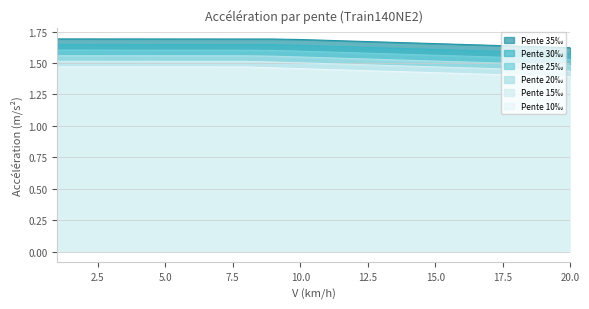

Reading left to right, list all the values displayed in this chart.

Pente 35‰: 1=1.7	2=1.7	3=1.7	4=1.7	5=1.7	6=1.7	7=1.7	8=1.7	9=1.7	10=1.7	11=1.7	12=1.7	13=1.7	14=1.7	15=1.7	16=1.6	17=1.6	18=1.6	19=1.6	20=1.6
Pente 30‰: 1=1.6	2=1.6	3=1.6	4=1.6	5=1.6	6=1.6	7=1.6	8=1.6	9=1.6	10=1.6	11=1.6	12=1.6	13=1.6	14=1.6	15=1.6	16=1.6	17=1.6	18=1.6	19=1.6	20=1.6
Pente 25‰: 1=1.6	2=1.6	3=1.6	4=1.6	5=1.6	6=1.6	7=1.6	8=1.6	9=1.6	10=1.6	11=1.6	12=1.6	13=1.6	14=1.6	15=1.6	16=1.6	17=1.5	18=1.5	19=1.5	20=1.5
Pente 20‰: 1=1.6	2=1.6	3=1.6	4=1.6	5=1.6	6=1.6	7=1.6	8=1.6	9=1.6	10=1.5	11=1.5	12=1.5	13=1.5	14=1.5	15=1.5	16=1.5	17=1.5	18=1.5	19=1.5	20=1.5
Pente 15‰: 1=1.5	2=1.5	3=1.5	4=1.5	5=1.5	6=1.5	7=1.5	8=1.5	9=1.5	10=1.5	11=1.5	12=1.5	13=1.5	14=1.5	15=1.5	16=1.5	17=1.5	18=1.4	19=1.4	20=1.4
Pente 10‰: 1=1.5	2=1.5	3=1.5	4=1.5	5=1.5	6=1.5	7=1.5	8=1.5	9=1.5	10=1.5	11=1.4	12=1.4	13=1.4	14=1.4	15=1.4	16=1.4	17=1.4	18=1.4	19=1.4	20=1.4